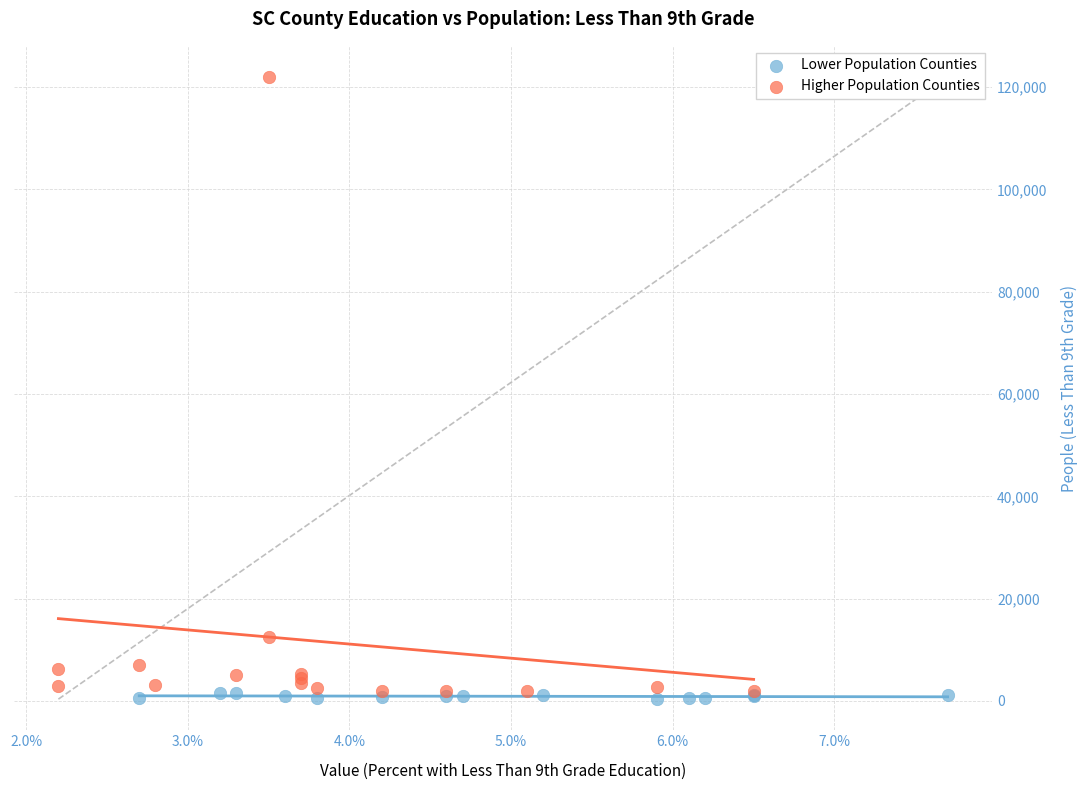

Which series has the largest Y range (max minus min)?

Higher Population Counties